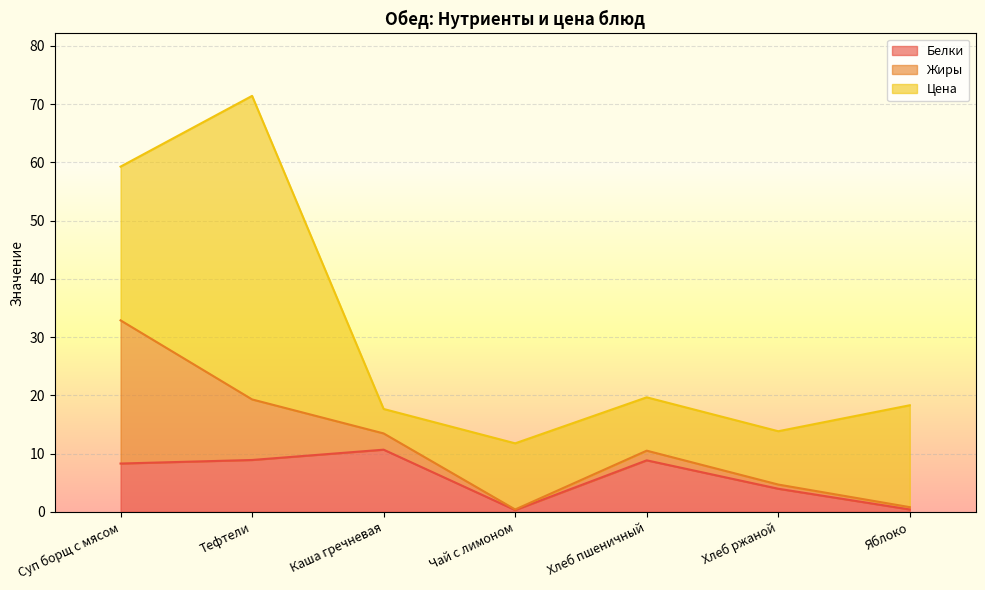

Rank the series by their maximum value, from lowest to highest.

Белки, Жиры, Цена